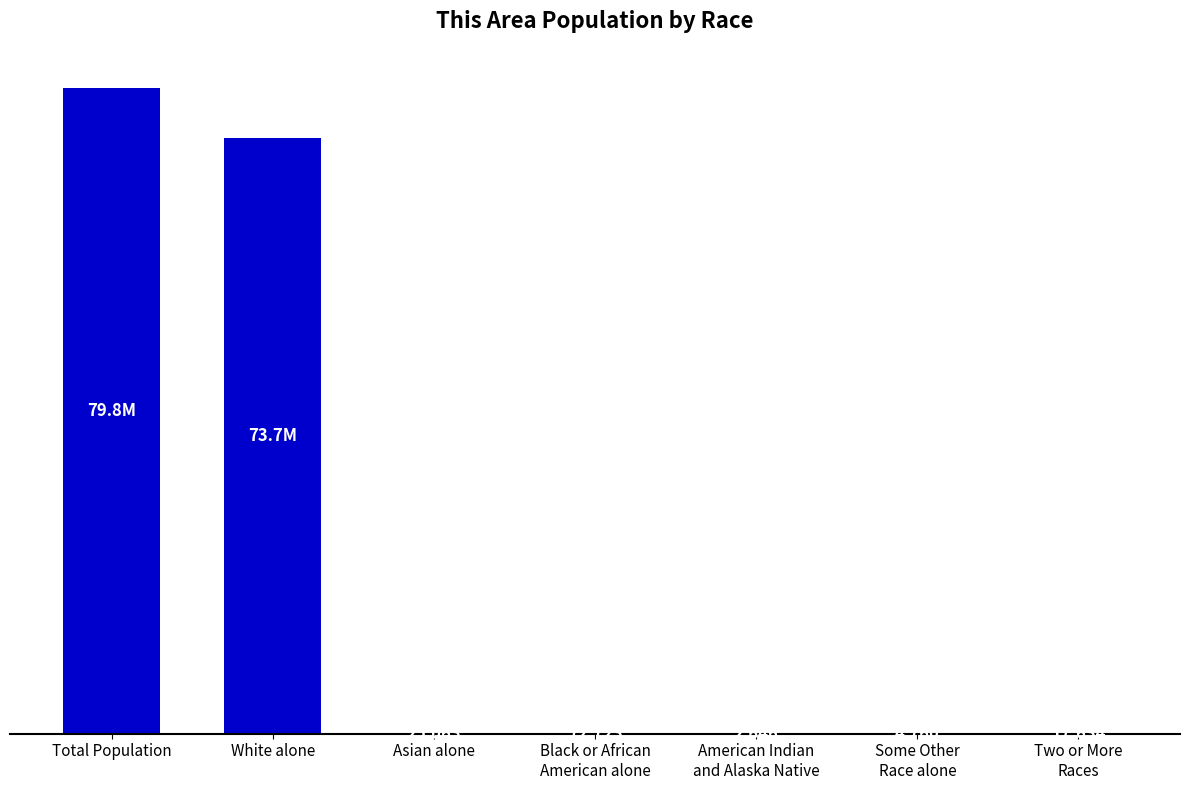

At which label does the data first exceed 25063?

Total Population